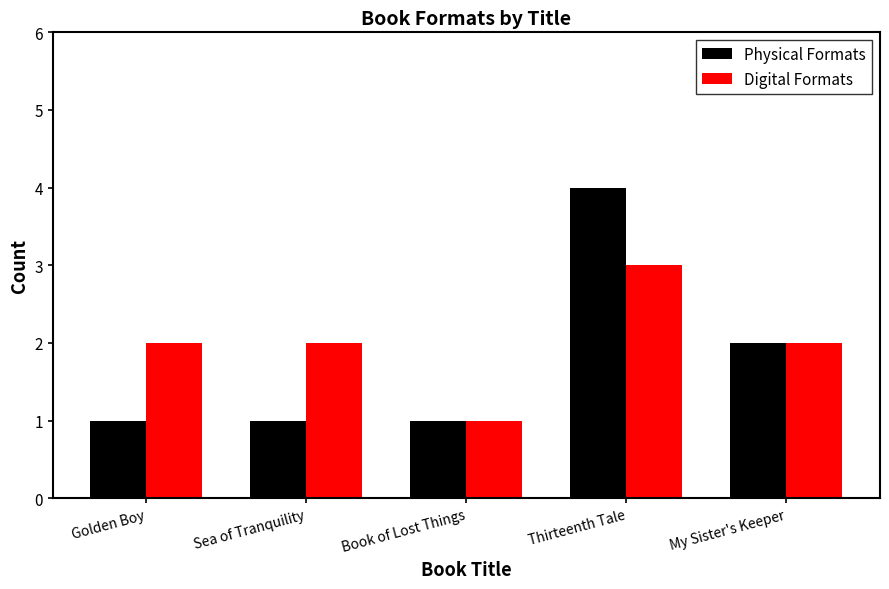

True or false: Digital Formats has a value of 3 at Golden Boy.

False